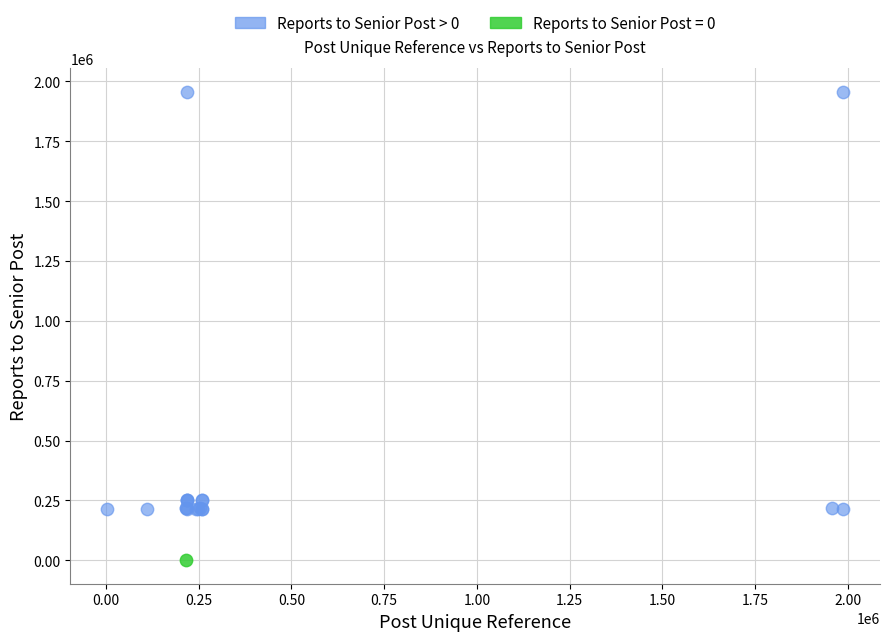

What are all the series names shown in the legend?

Reports to Senior Post > 0, Reports to Senior Post = 0